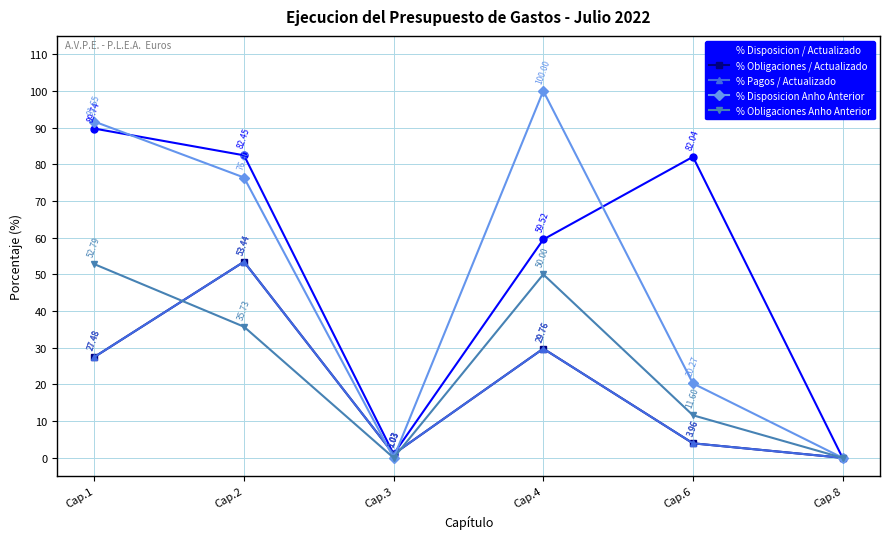

What is the difference between the second highest and second lowest values in the % Obligaciones / Actualizado series?

28.7